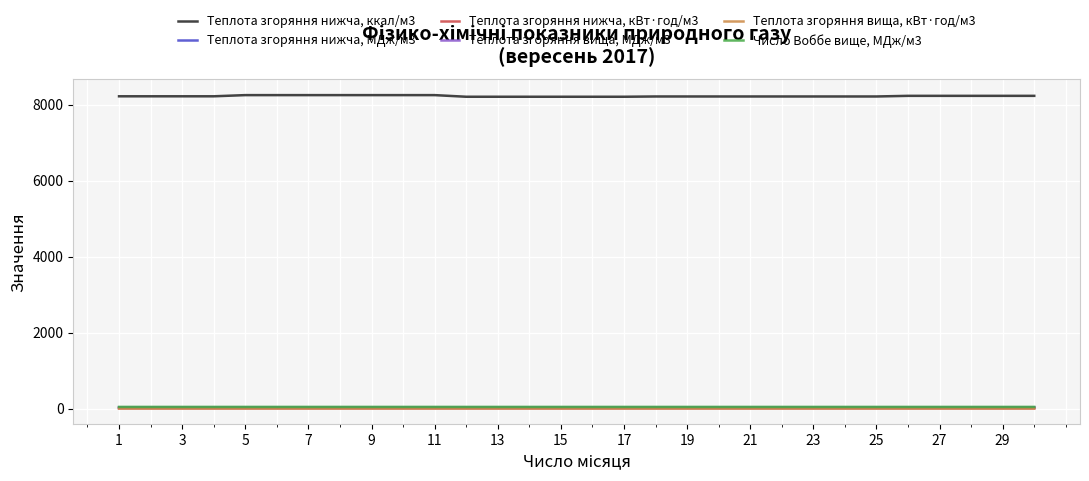

True or false: Теплота згоряння нижча, кВт·год/м3 and Теплота згоряння нижча, ккал/м3 cross at least once.

False